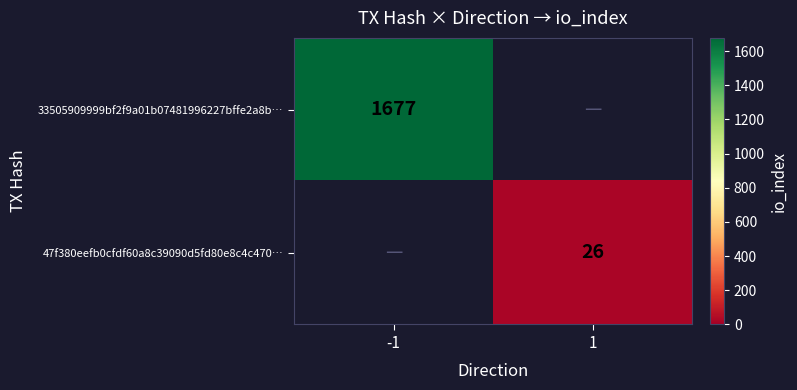

How many categories are shown in the chart?

2